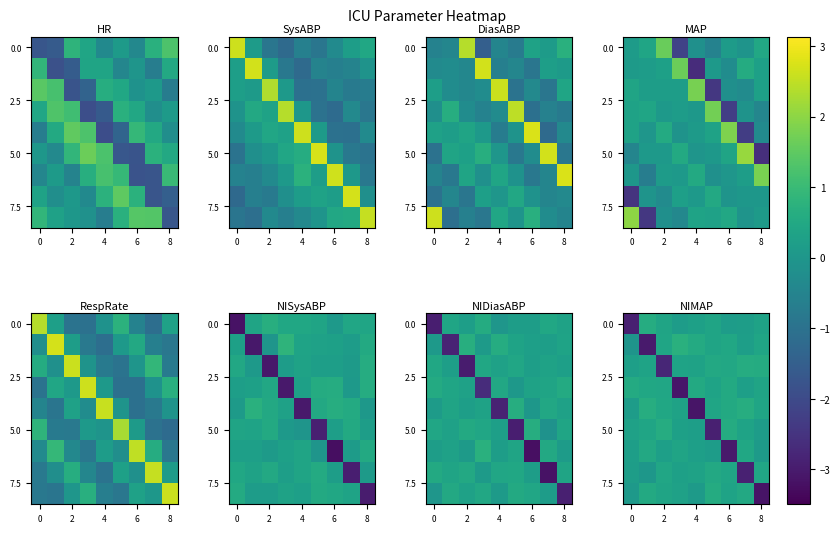

The row_2 series shows 0.4 at 7. True or false?

False